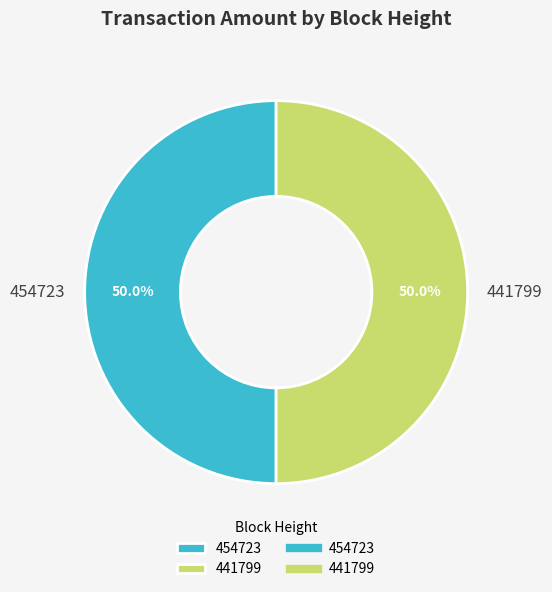

What is the ratio of the value at 454723 to the value at 441799?

1.0